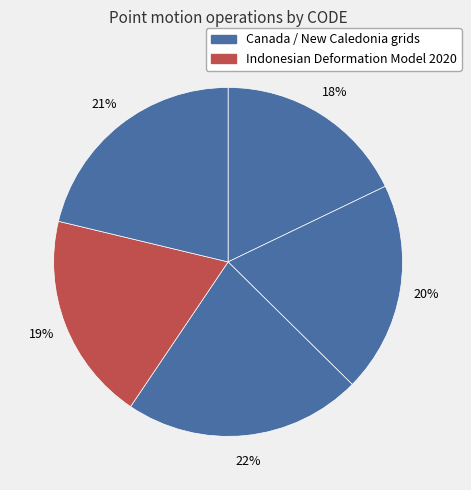

How many slices are in this pie chart?

5